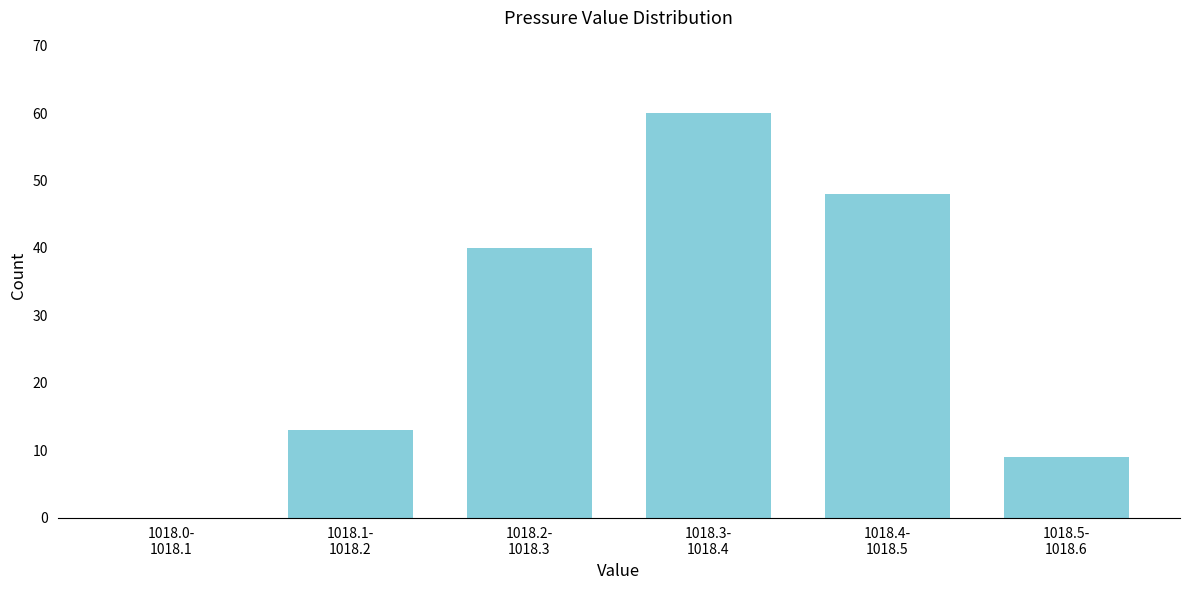

What is the sum of all values?

170